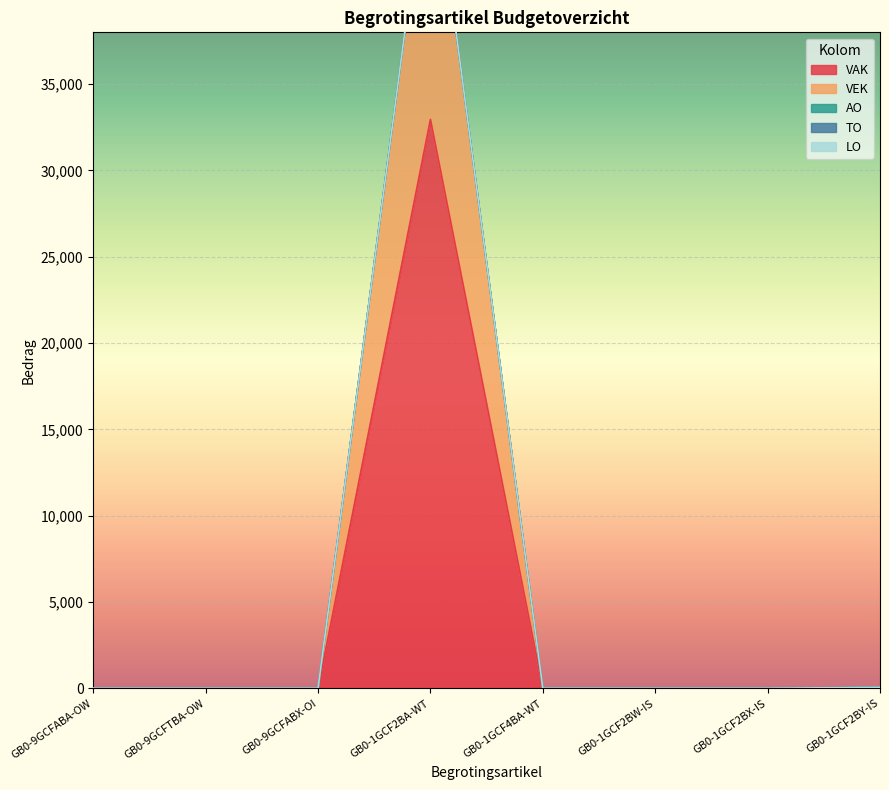

True or false: AO and LO cross at least once.

False